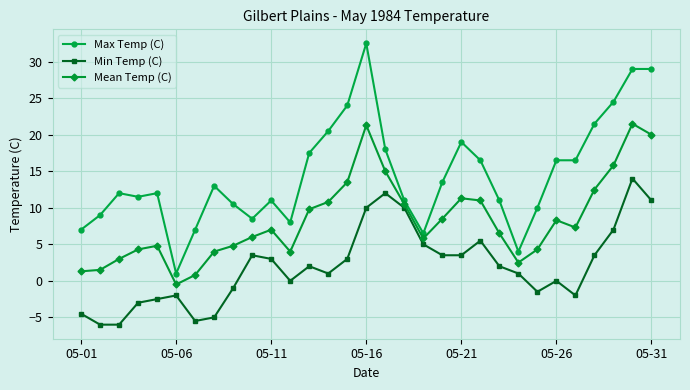

Which series has the largest total across all categories?

Max Temp (C)